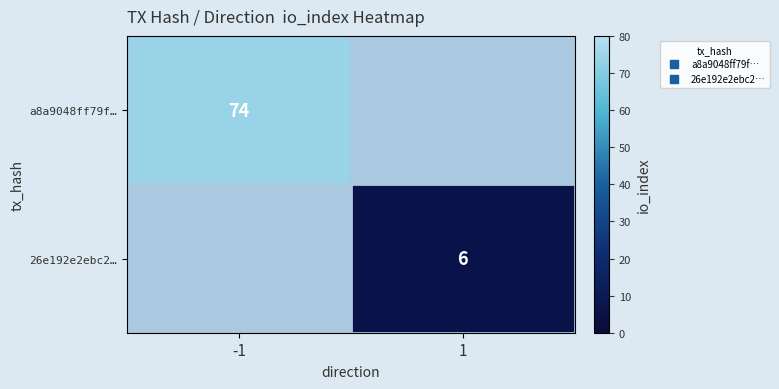

Which series has the widest spread of values?

a8a9048ff79f…